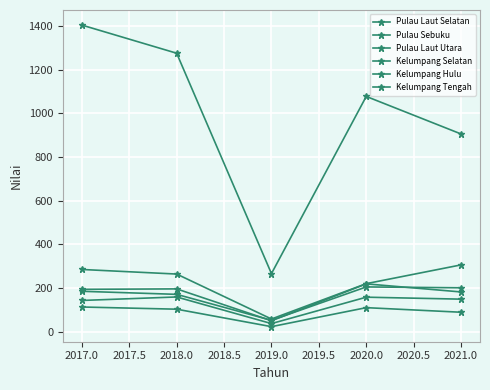

How many lines are shown in the chart?

6